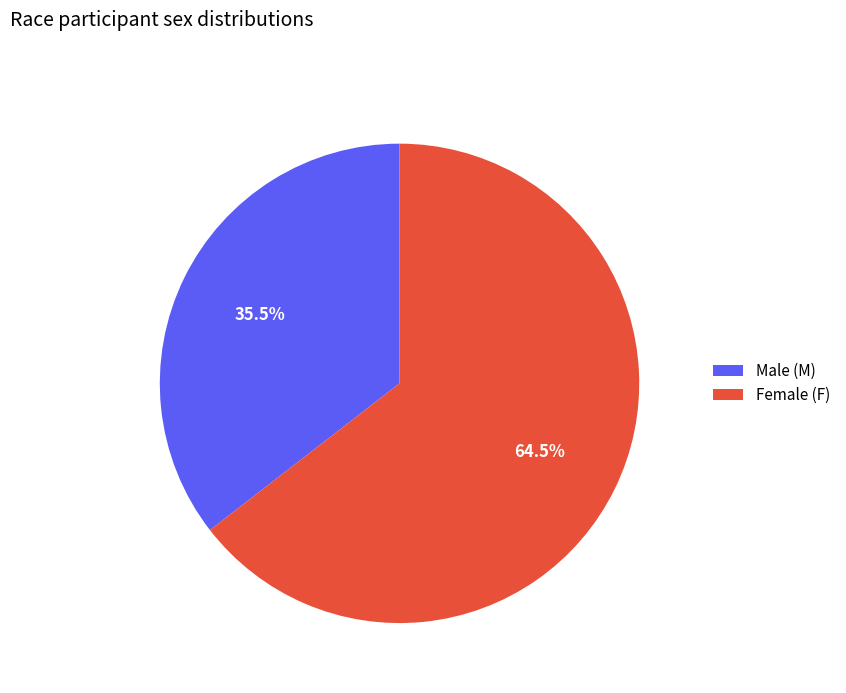

Between Female (F) and Male (M), which is larger?

Female (F)